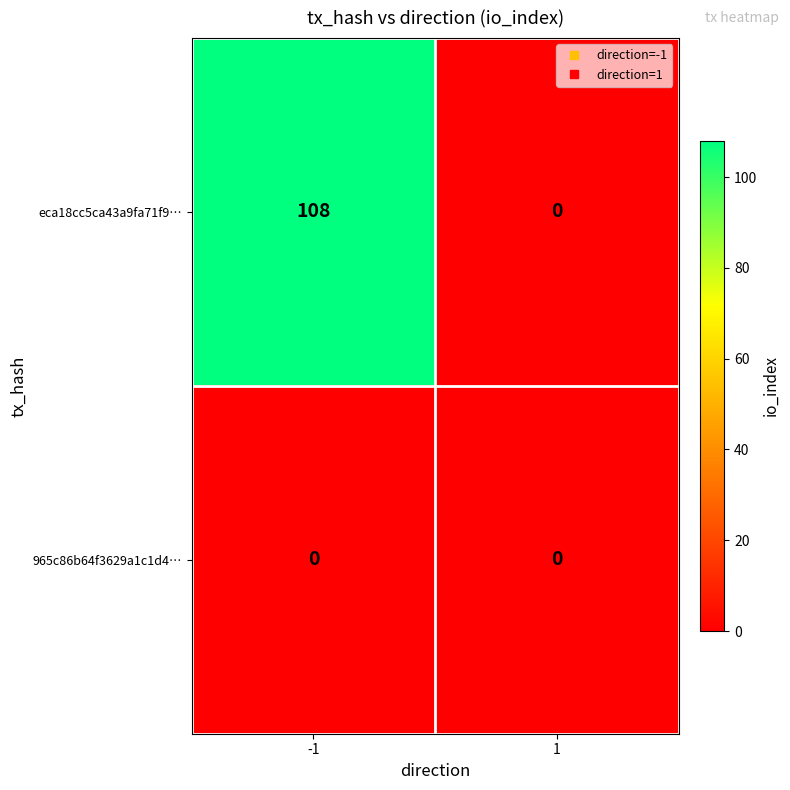

Which series has the largest range (max minus min)?

eca18cc5ca43a9fa71f9…